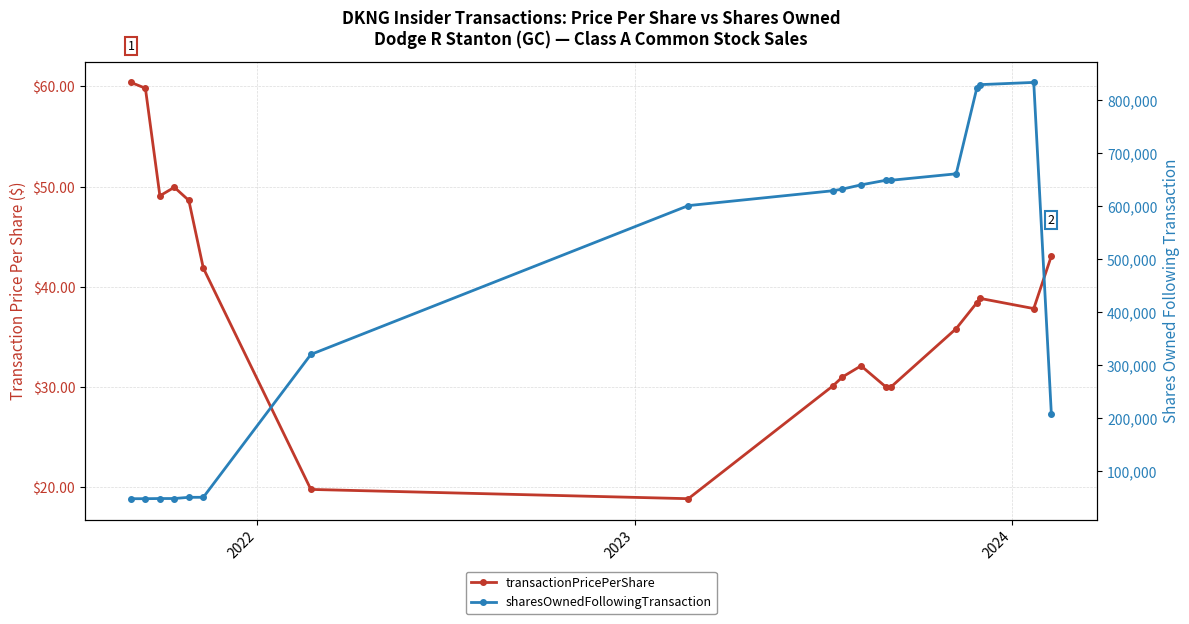

How many values in the transactionPricePerShare series exceed 38?

9